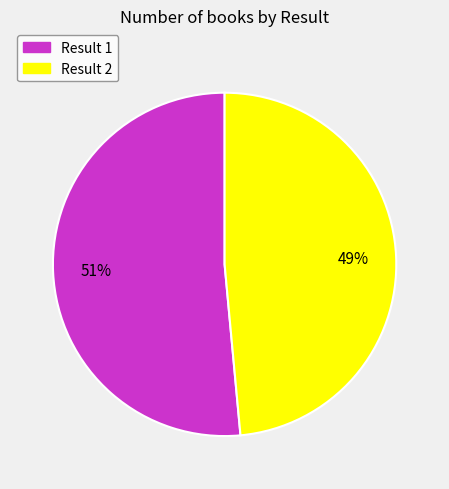

Combined, do Result 1 and Result 2 account for over 50%?

Yes